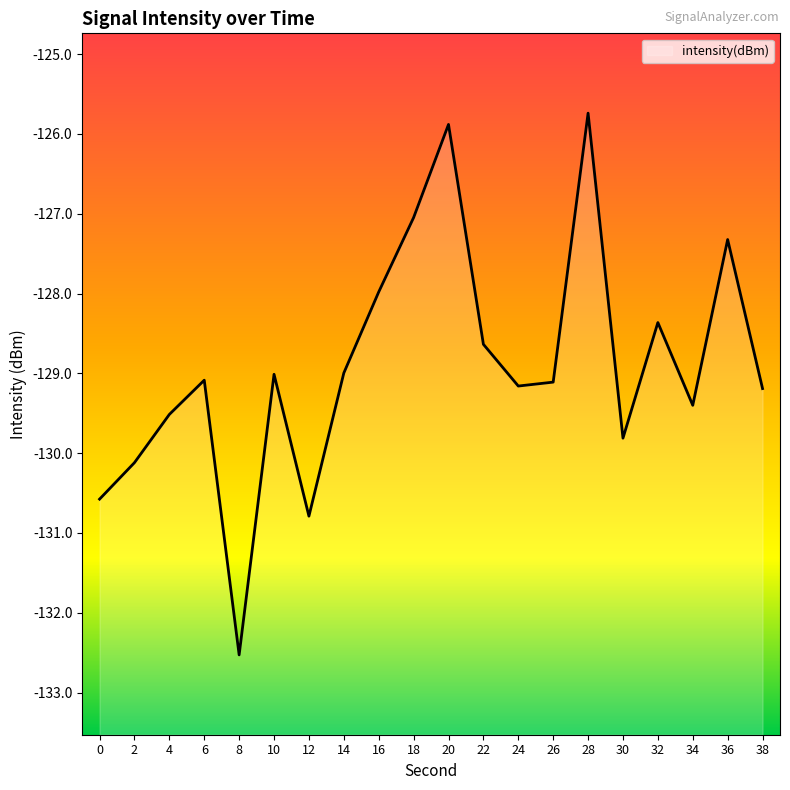

Where does the data first go above -129?

14